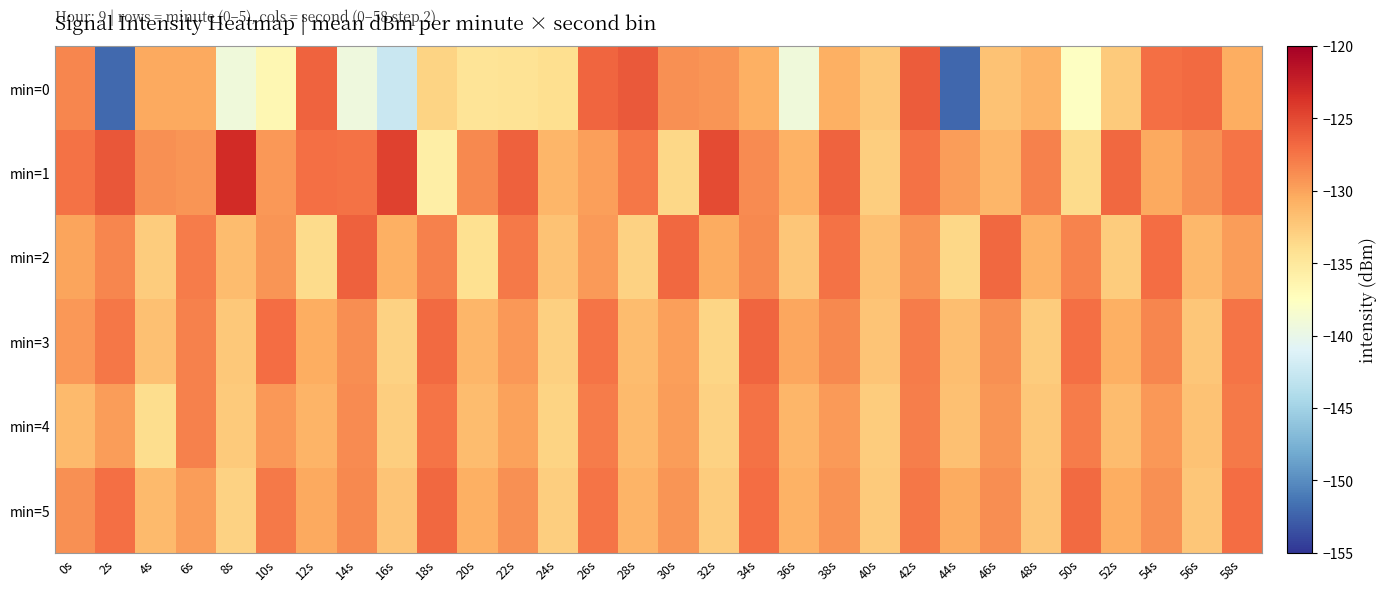

Reading left to right, transcribe all the data shown in this chart.

min=0: 0s=-128.4	2s=-152.1	4s=-130.3	6s=-130.3	8s=-139.2	10s=-136.6	12s=-126.6	14s=-139.3	16s=-142.5	18s=-133.2	20s=-134.5	22s=-134.5	24s=-134.0	26s=-126.6	28s=-126.0	30s=-128.9	32s=-129.2	34s=-130.7	36s=-139.2	38s=-130.7	40s=-132.4	42s=-126.0	44s=-152.2	46s=-131.9	48s=-130.9	50s=-137.7	52s=-132.5	54s=-127.2	56s=-126.9	58s=-130.5
min=1: 0s=-127.3	2s=-125.8	4s=-129.0	6s=-129.2	8s=-123.2	10s=-129.4	12s=-127.2	14s=-127.3	16s=-124.5	18s=-135.7	20s=-128.5	22s=-126.3	24s=-131.2	26s=-129.8	28s=-127.6	30s=-133.4	32s=-125.1	34s=-128.7	36s=-130.9	38s=-126.5	40s=-132.8	42s=-127.3	44s=-129.6	46s=-131.1	48s=-128.2	50s=-133.7	52s=-126.8	54s=-130.3	56s=-128.9	58s=-127.5
min=2: 0s=-130.1	2s=-128.4	4s=-132.6	6s=-127.9	8s=-131.5	10s=-129.2	12s=-133.8	14s=-126.4	16s=-130.7	18s=-128.1	20s=-134.2	22s=-127.7	24s=-131.9	26s=-129.5	28s=-133.1	30s=-126.8	32s=-130.4	34s=-128.6	36s=-132.2	38s=-127.3	40s=-131.8	42s=-129.1	44s=-133.5	46s=-126.7	48s=-130.9	50s=-128.3	52s=-132.7	54s=-127.1	56s=-131.3	58s=-129.7
min=3: 0s=-129.3	2s=-127.6	4s=-131.8	6s=-128.2	8s=-132.4	10s=-127.0	12s=-130.6	14s=-128.8	16s=-133.0	18s=-126.9	20s=-131.1	22s=-129.4	24s=-132.9	26s=-127.5	28s=-131.5	30s=-129.8	32s=-133.3	34s=-126.6	36s=-130.2	38s=-128.5	40s=-132.1	42s=-127.8	44s=-131.7	46s=-129.0	48s=-132.6	50s=-127.2	52s=-130.8	54s=-128.4	56s=-132.3	58s=-127.4
min=4: 0s=-131.4	2s=-129.7	4s=-133.9	6s=-128.1	8s=-132.5	10s=-129.3	12s=-131.0	14s=-128.7	16s=-132.8	18s=-127.5	20s=-131.6	22s=-129.9	24s=-133.2	26s=-127.8	28s=-131.4	30s=-129.6	32s=-133.0	34s=-127.3	36s=-131.2	38s=-129.5	40s=-132.7	42s=-128.0	44s=-131.8	46s=-129.2	48s=-132.4	50s=-127.9	52s=-131.6	54s=-129.3	56s=-132.0	58s=-127.7
min=5: 0s=-128.9	2s=-127.2	4s=-131.4	6s=-129.6	8s=-133.1	10s=-127.7	12s=-130.3	14s=-128.5	16s=-132.1	18s=-126.8	20s=-130.7	22s=-129.0	24s=-132.8	26s=-127.4	28s=-131.0	30s=-129.2	32s=-132.6	34s=-127.1	36s=-130.9	38s=-129.1	40s=-132.5	42s=-127.6	44s=-130.5	46s=-128.8	48s=-132.2	50s=-126.9	52s=-130.6	54s=-128.9	56s=-132.3	58s=-127.0